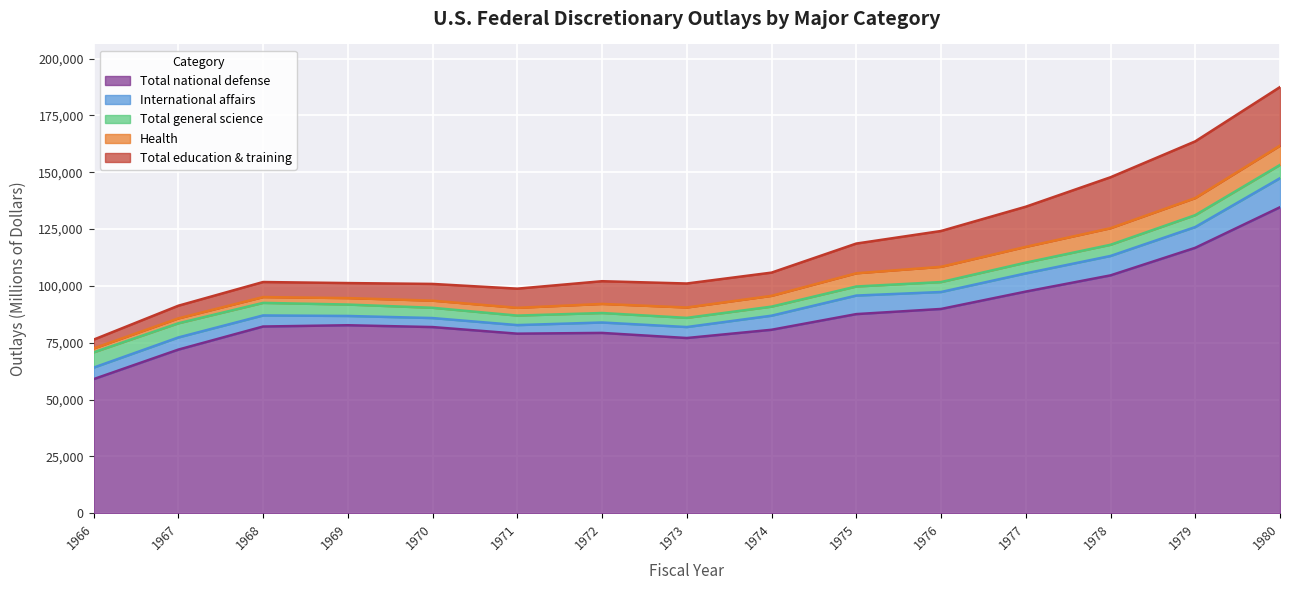

Is the value of Total education & training at 1972 greater than the value of International affairs at 1970?

Yes